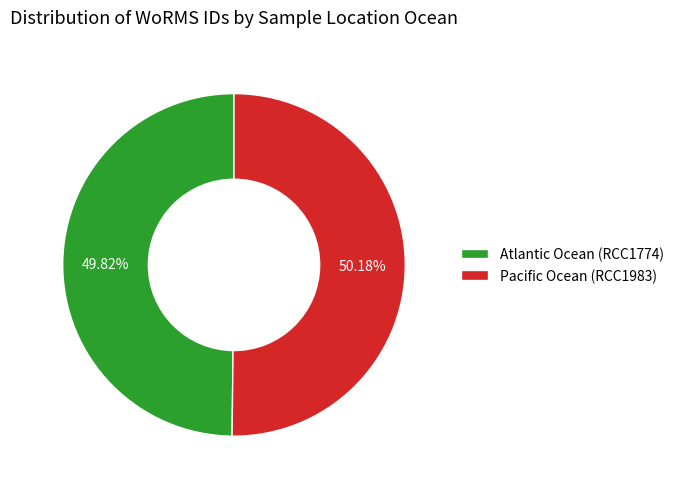

Is the sum of Atlantic Ocean (RCC1774) and Pacific Ocean (RCC1983) greater than half?

Yes